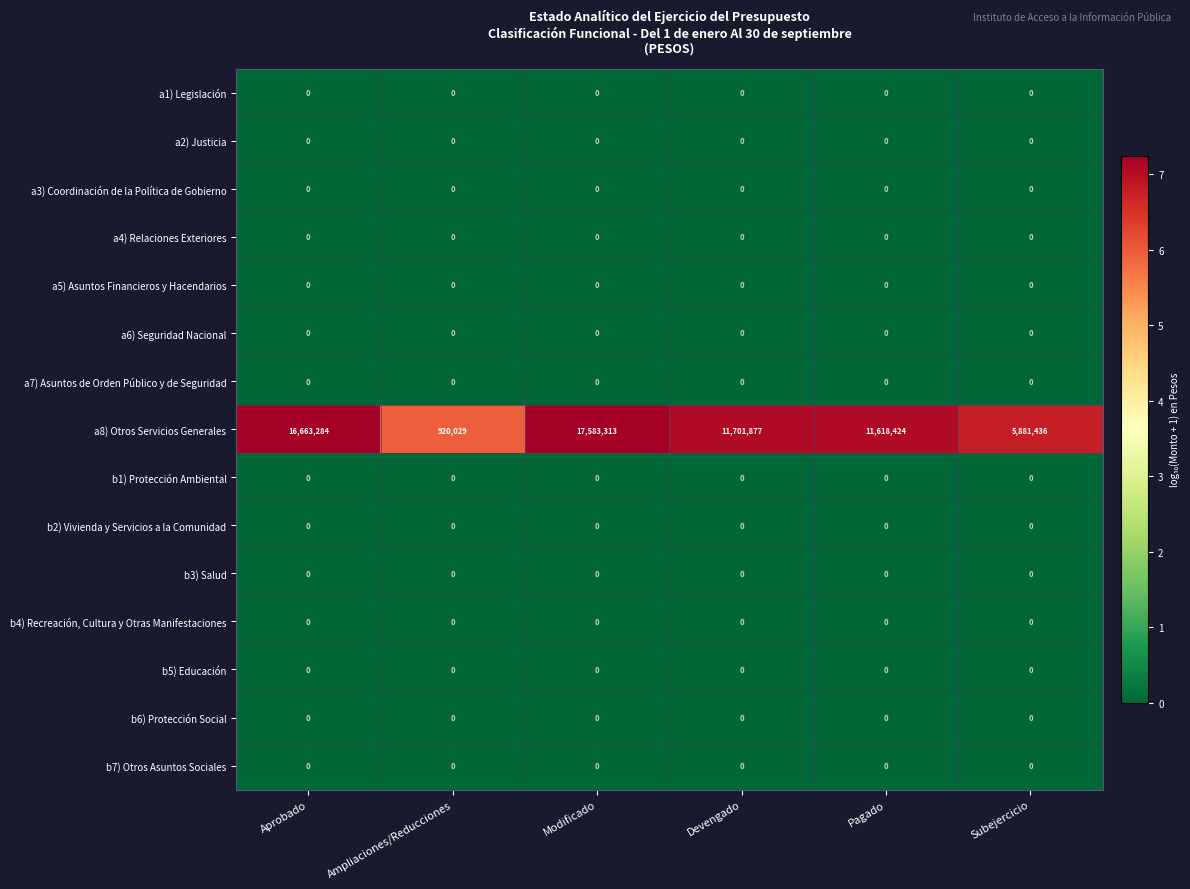

What value does the a8) Otros Servicios Generales series have at Devengado?

11701877